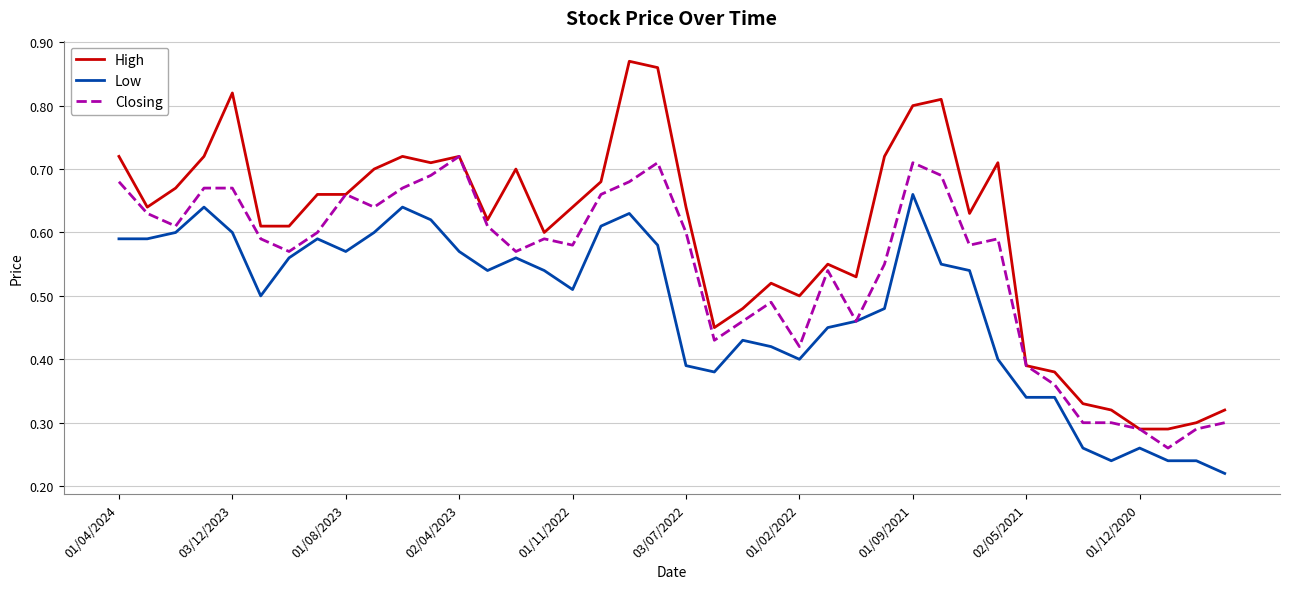

Which series has the largest range (max minus min)?

High